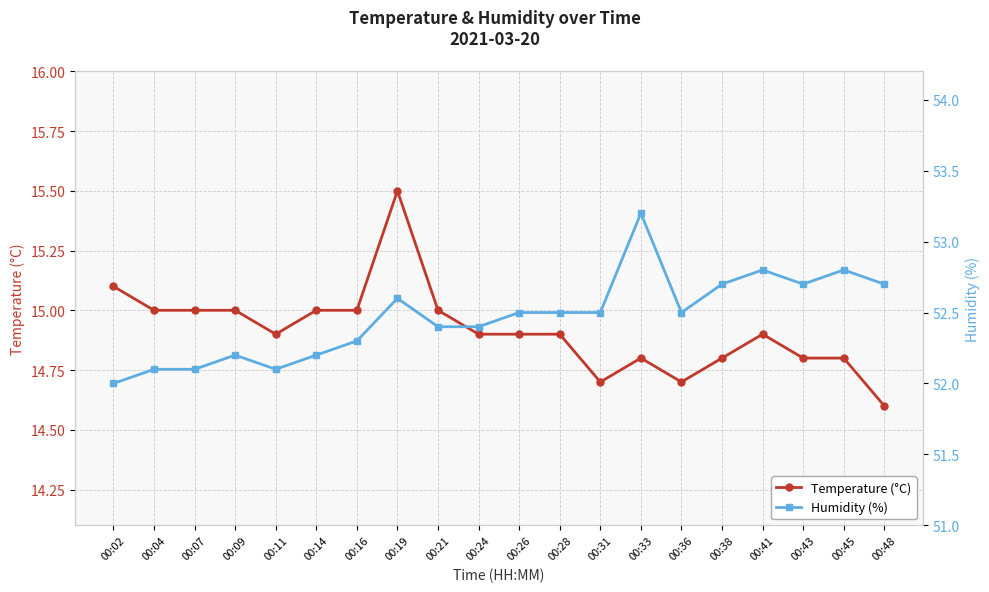

What is the sum of all Temperature (°C) values?

298.3